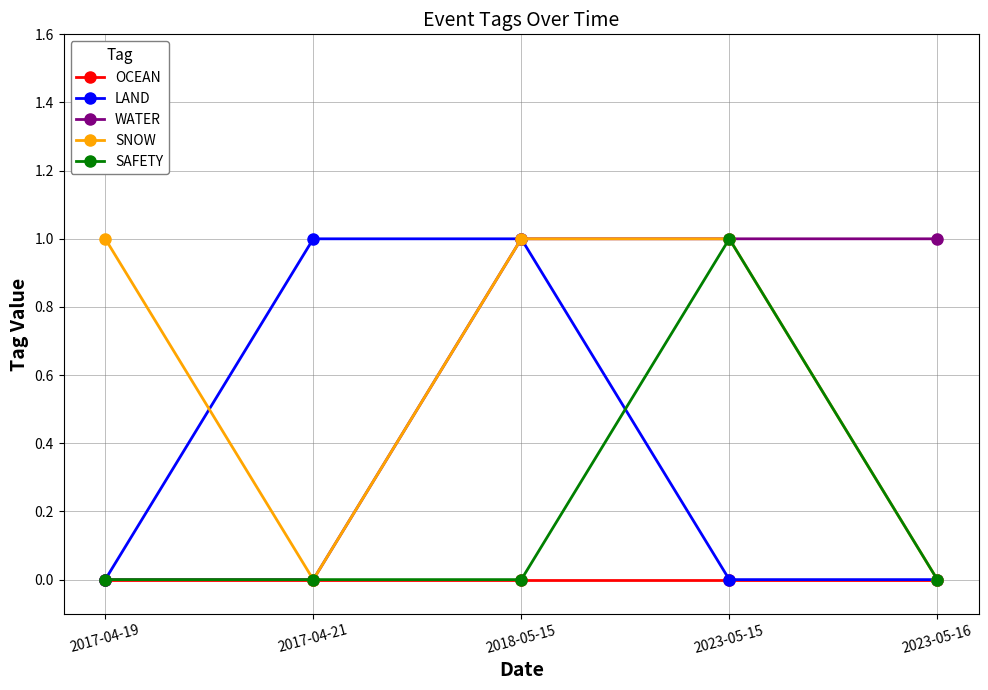

Is this an area chart (filled region under the line)?

No